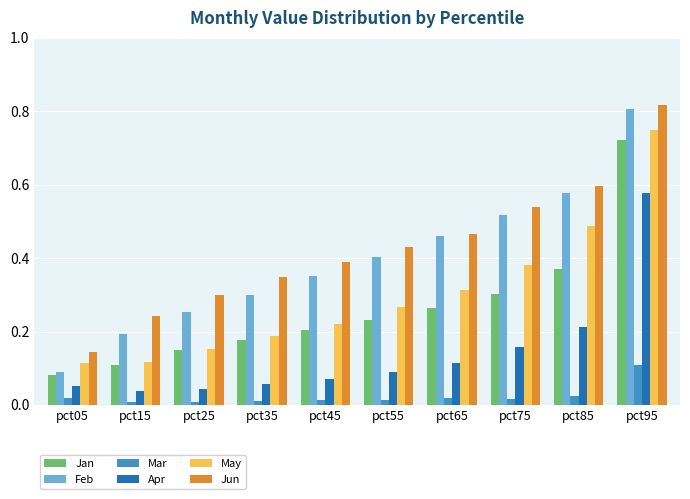

What is the sum of all May values?

3.0